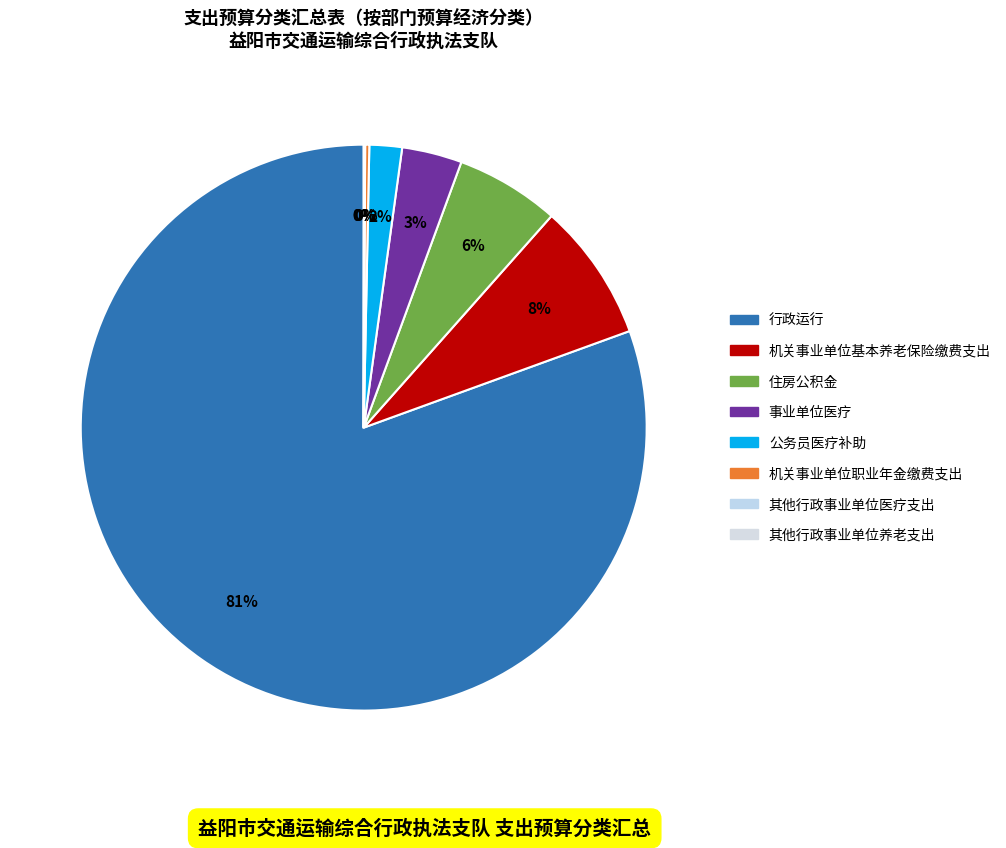

How many segments does this pie chart have?

8